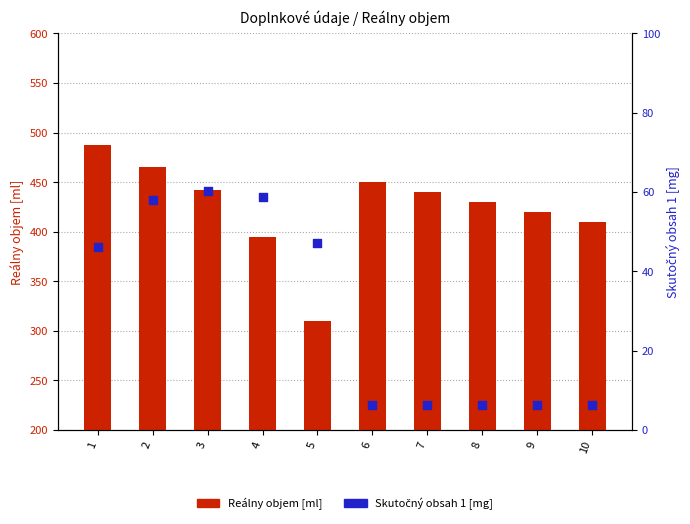

Which series has the largest total across all categories?

Reálny objem pri i-tom odbere